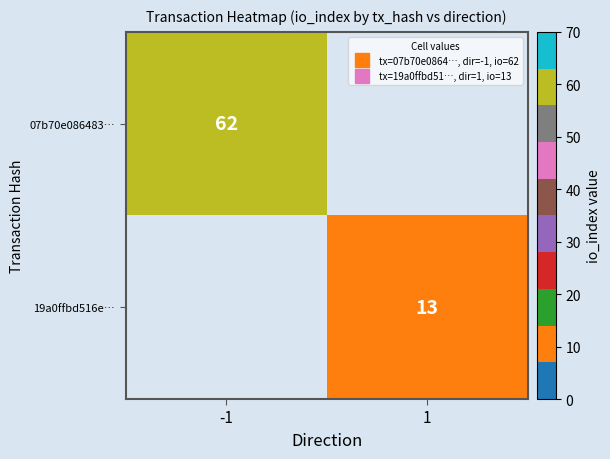

Which has a higher value, 1 or -1?

-1